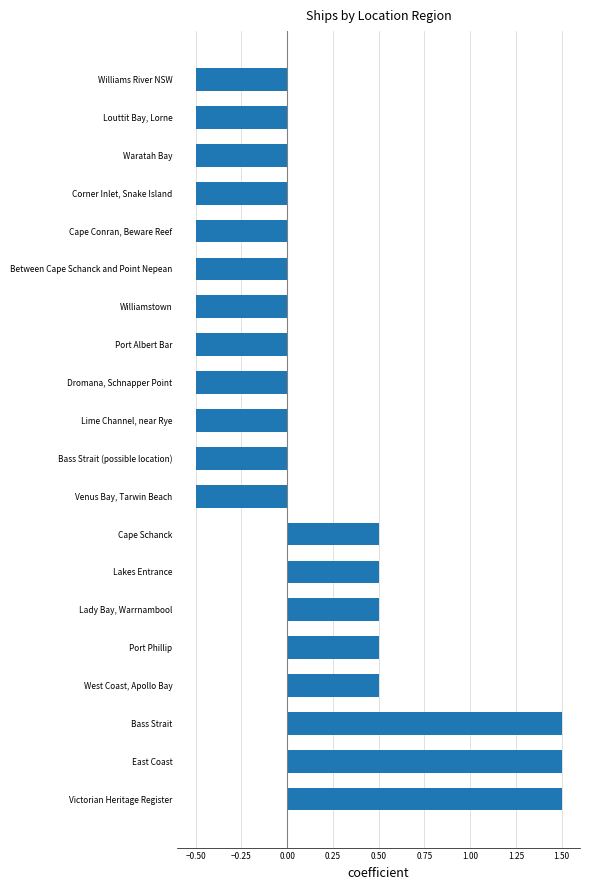

Count the values in the range 0 to 1.

5